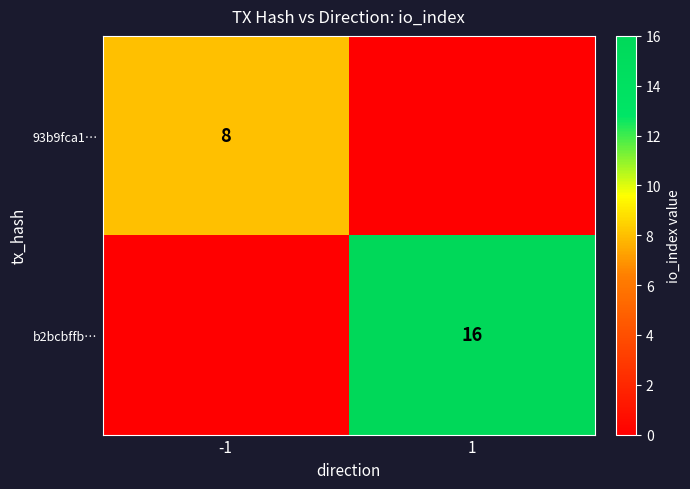

Is it true that 93b9fca1… equals 3 at -1?

False